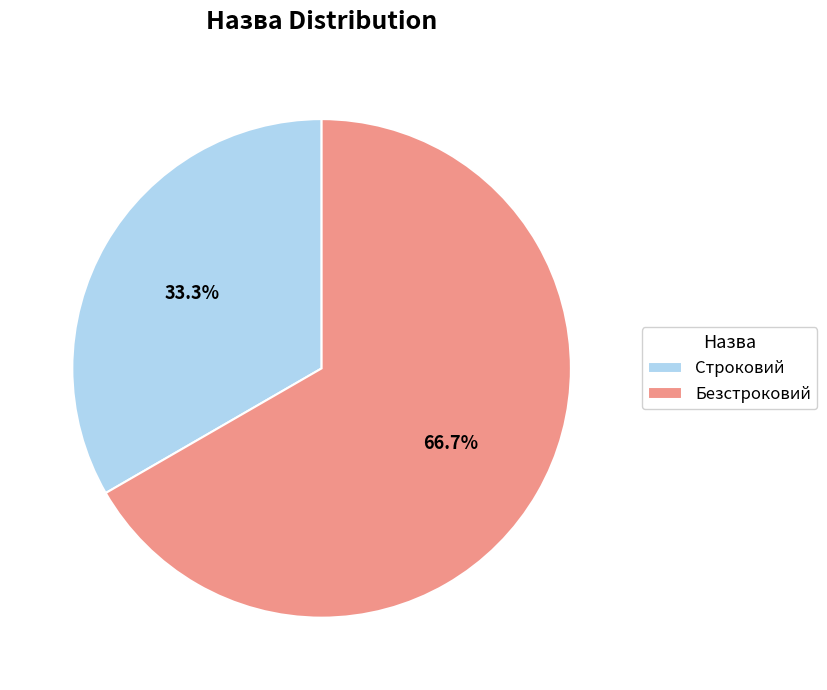

Rank the categories by value from highest to lowest.

Безстроковий, Строковий